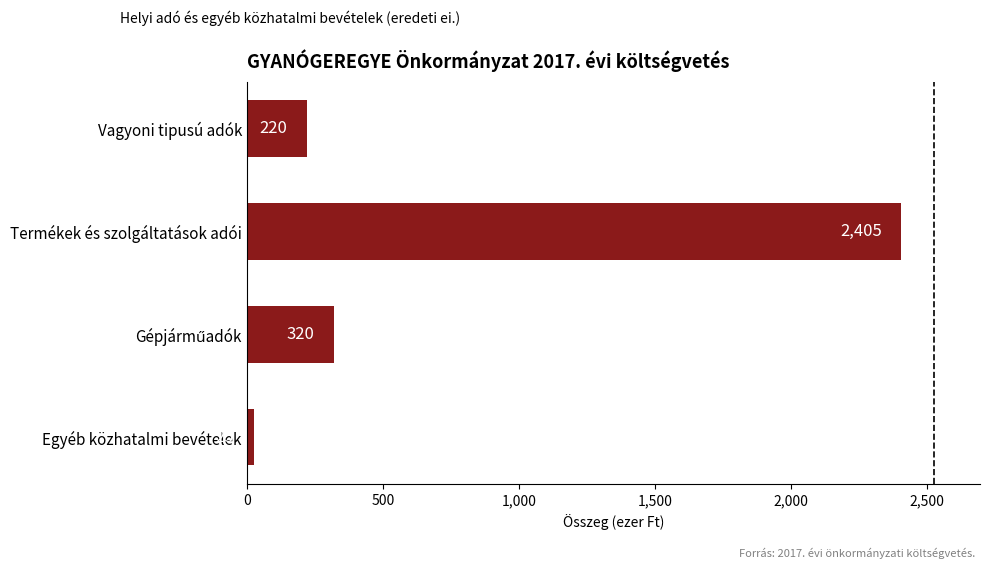

What value does the data have at Vagyoni tipusú adók?

220